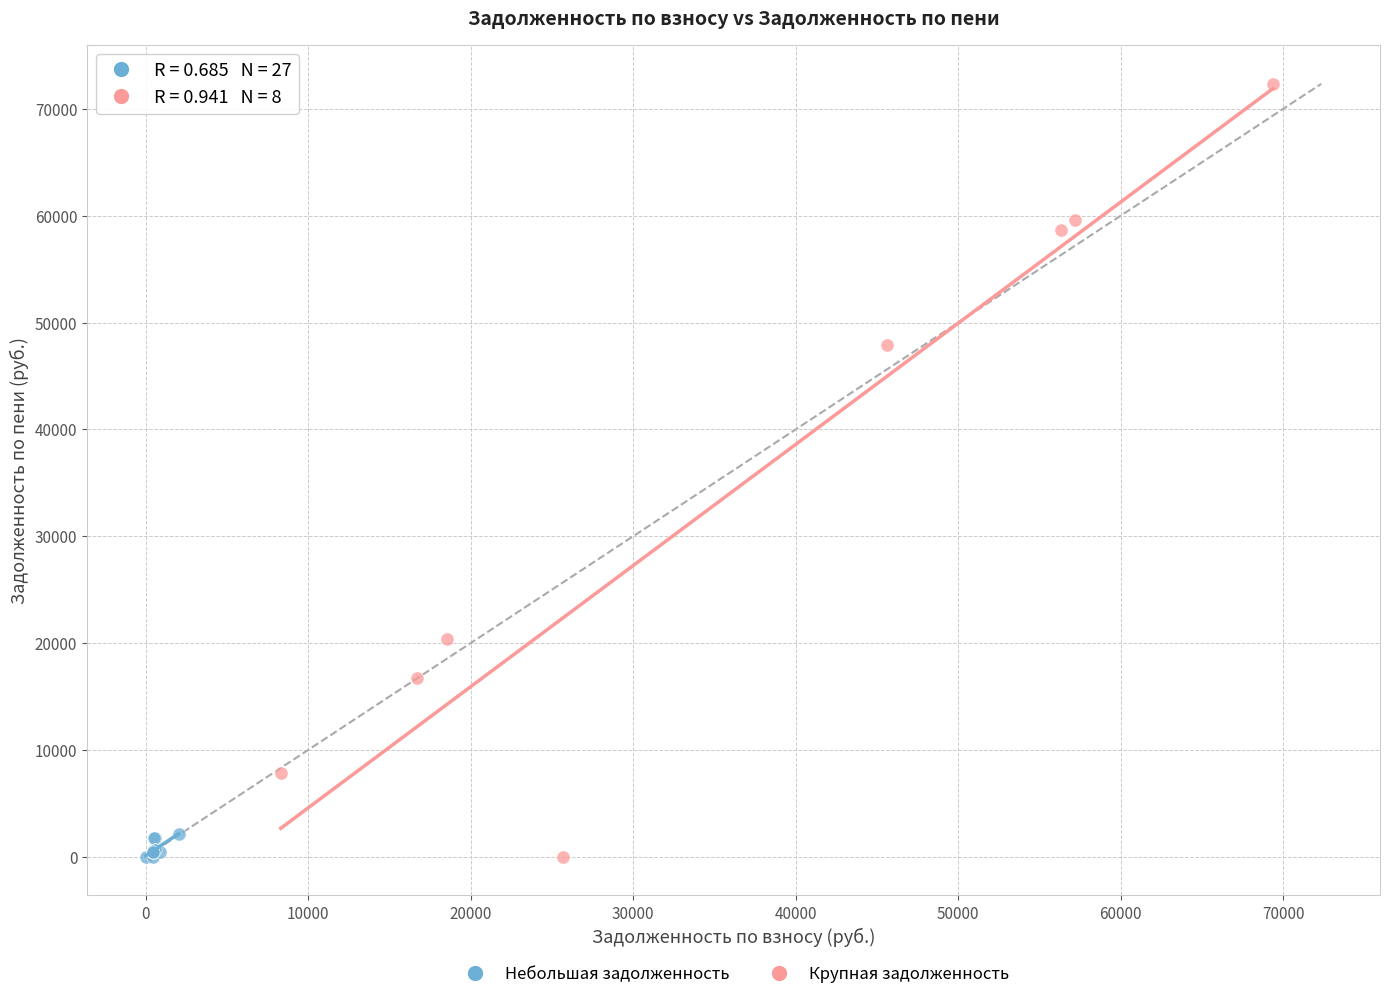

Which series has the widest spread of Y values?

Крупная задолженность